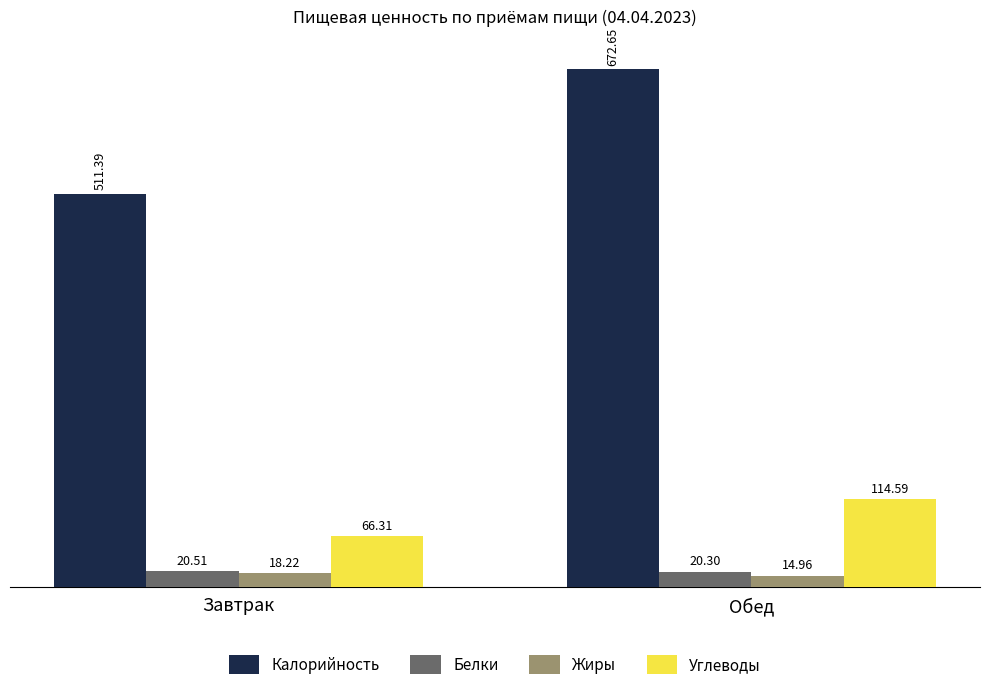

How many data points does each series have?

2